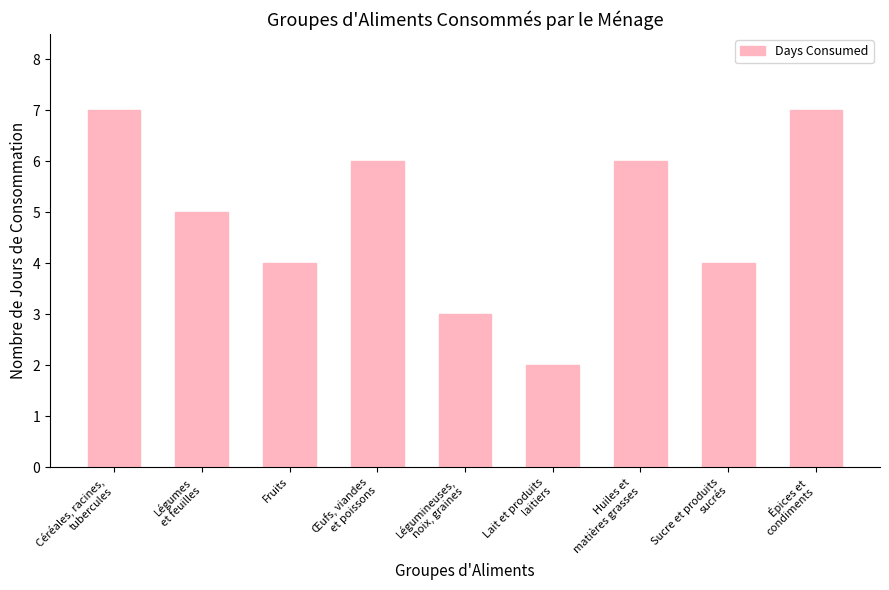

The value at Légumes
et feuilles is 3. True or false?

False